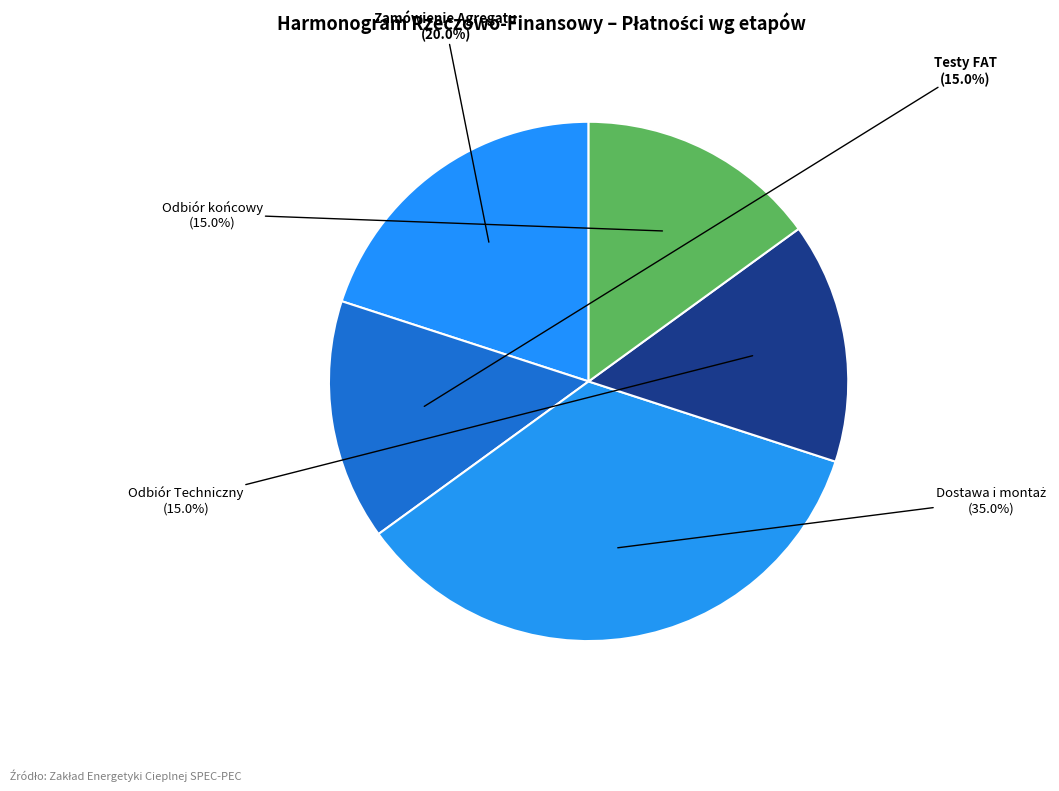

What percentage is NOT represented by Zamówienie Agregatu?

80.0%